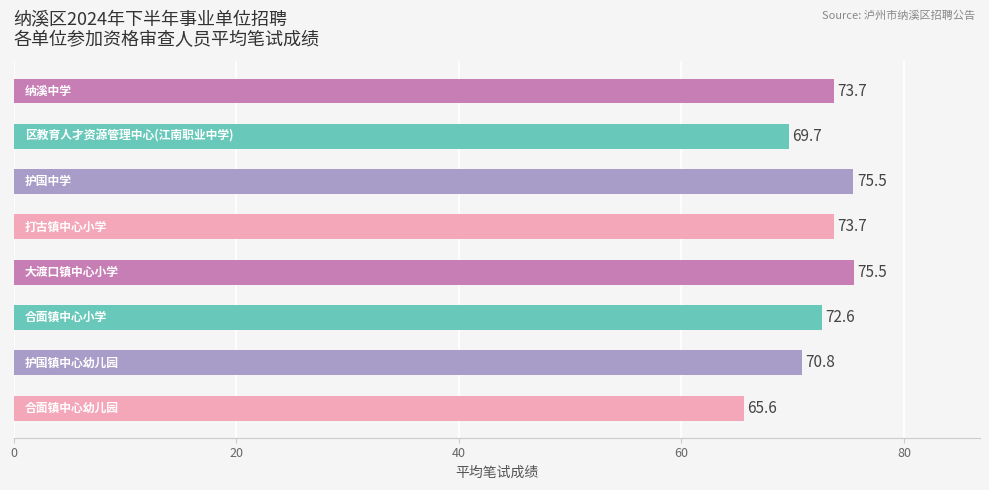

What is the value of the 3rd bar from the top?

75.5